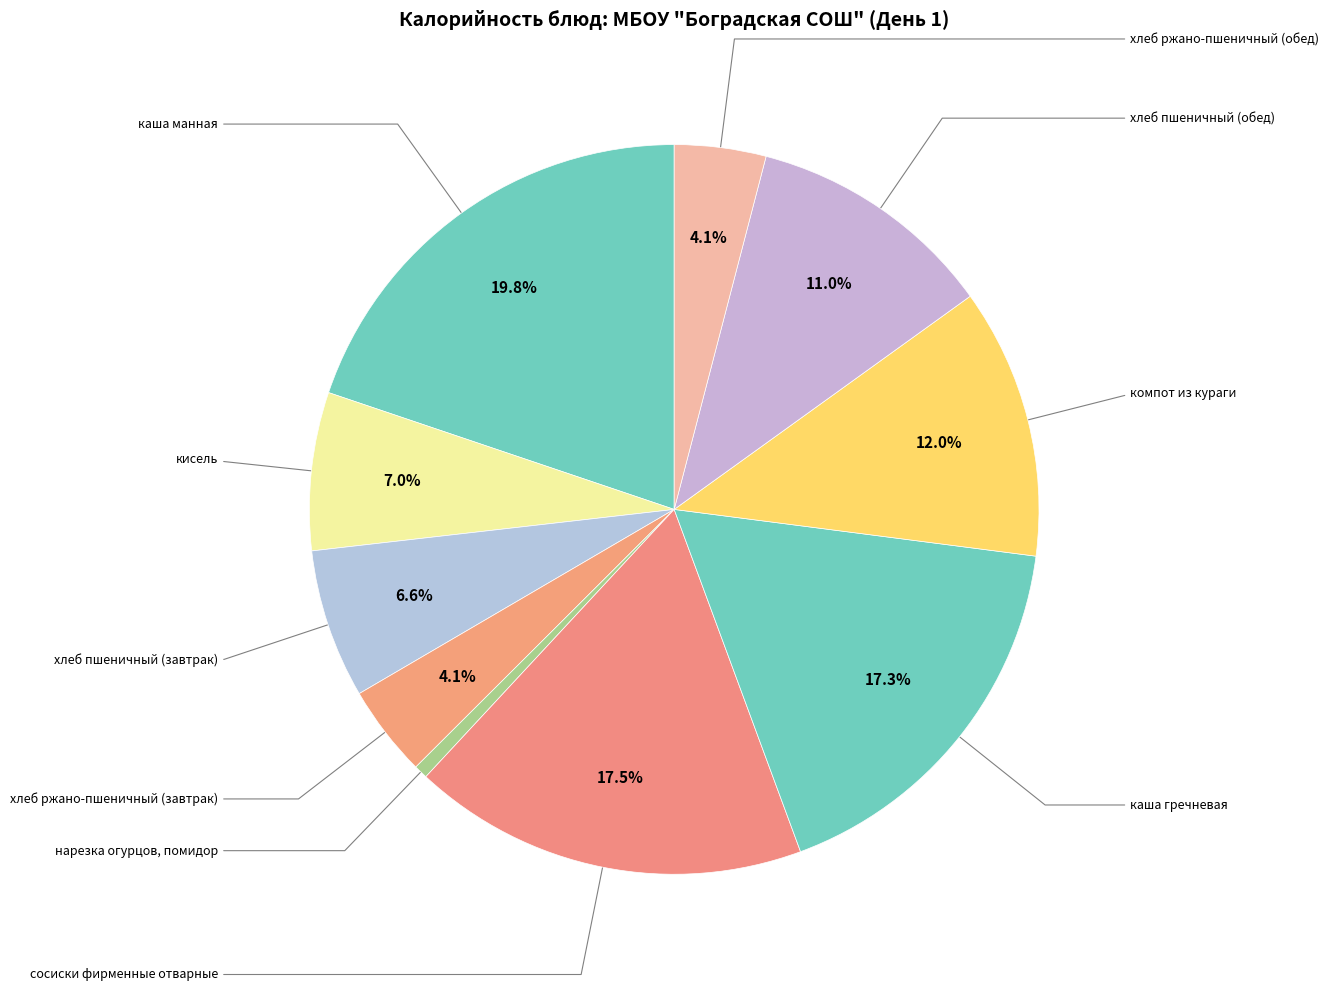

How many segments does this pie chart have?

10